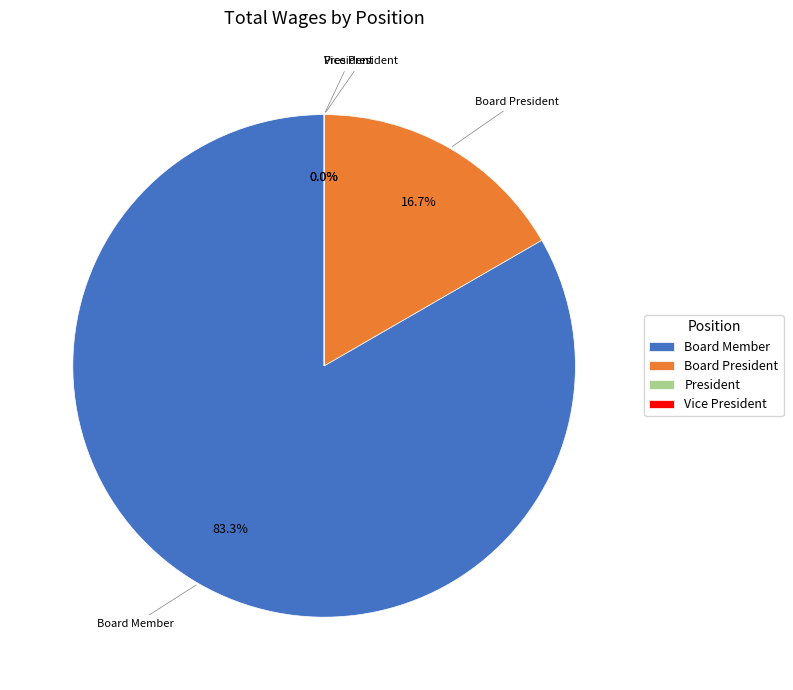

To the nearest percent, what is the difference between the largest and smallest slice percentages?

83%